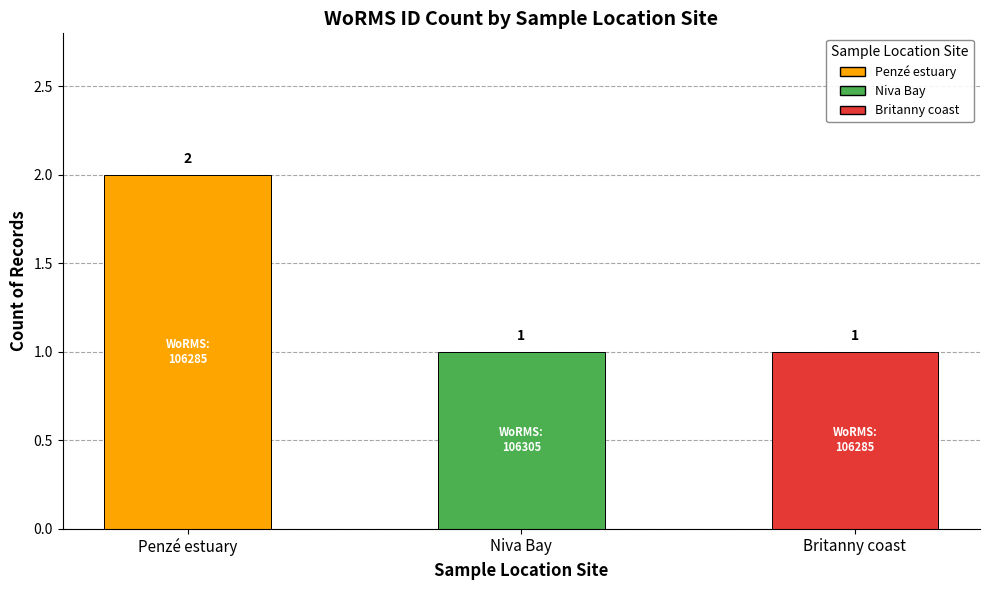

Are the bars horizontal?

No